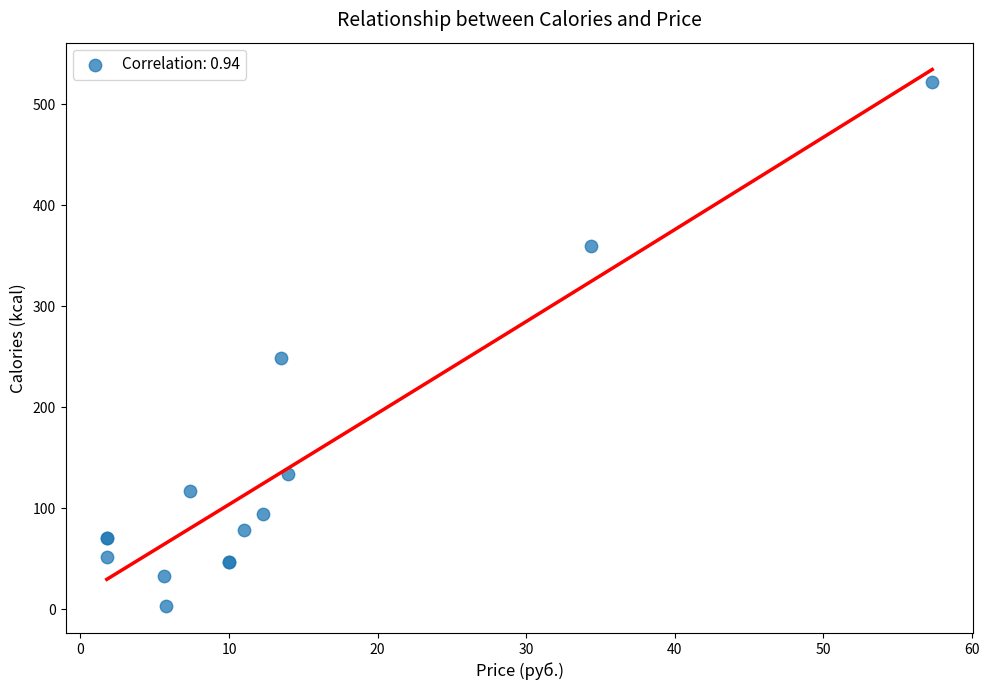

What Y value in the scatter plot is closest to 262?

249.0